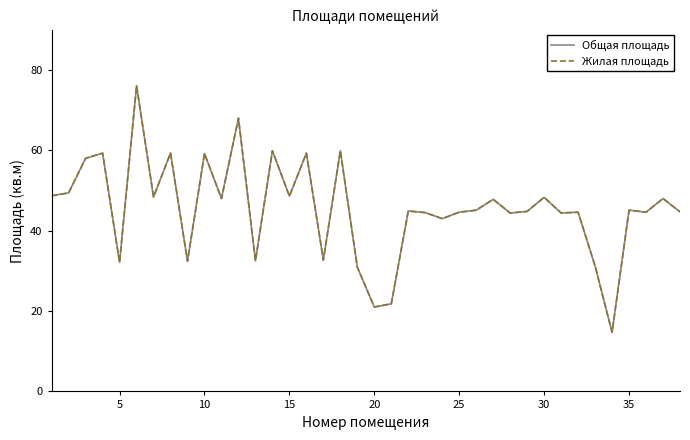

Which series has the largest total across all categories?

Общая площадь